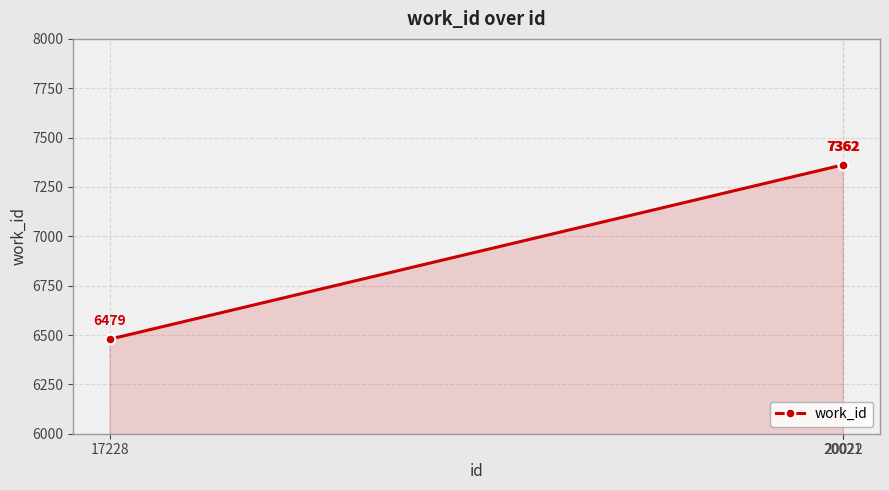

What is the value of the 1st point from the left?

6479